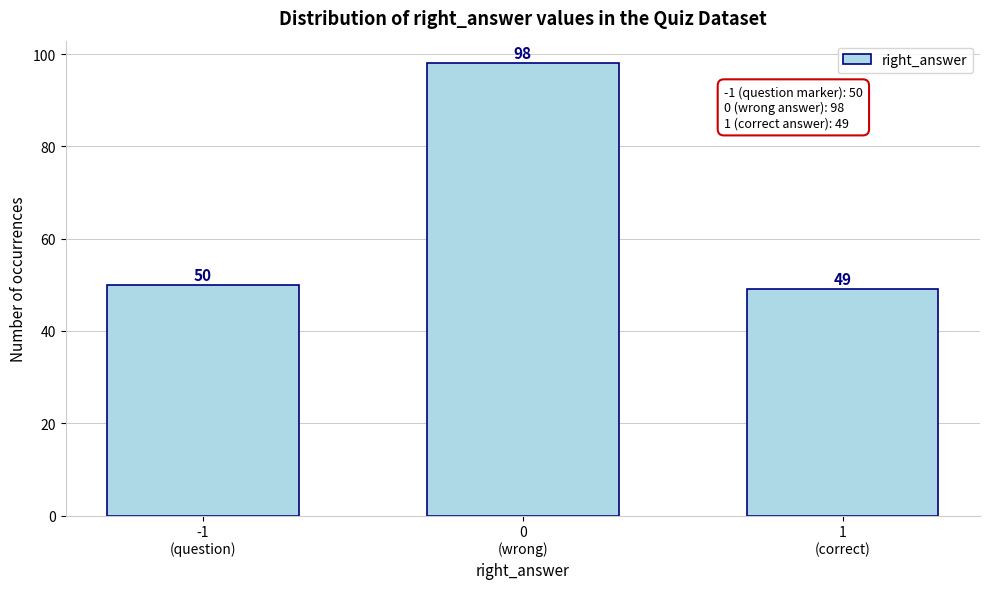

Reading right to left, transcribe all the data shown in this chart.

49	98	50